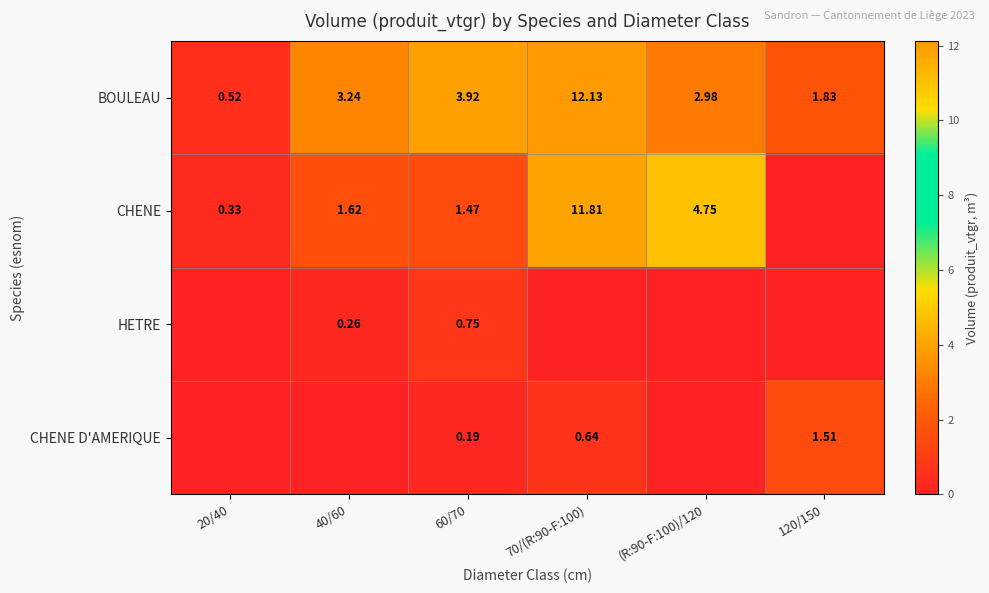

At 120/150, list the series in order from largest to smallest.

BOULEAU, CHENE D'AMERIQUE, CHENE, HETRE